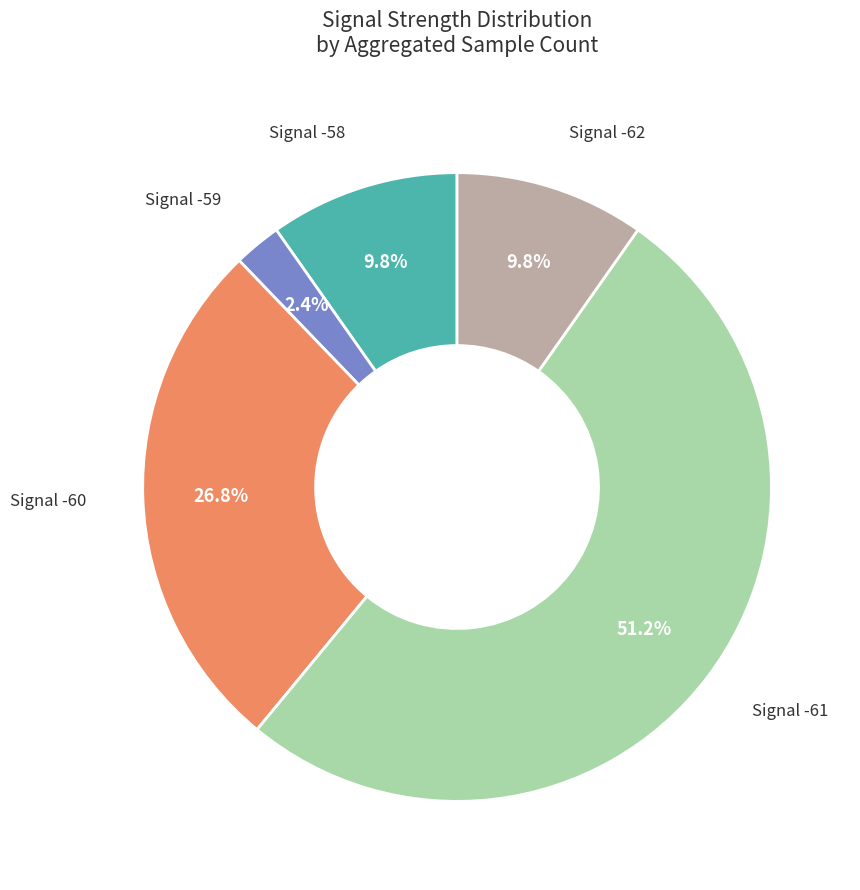

To the nearest percent, what is the average slice percentage?

20%